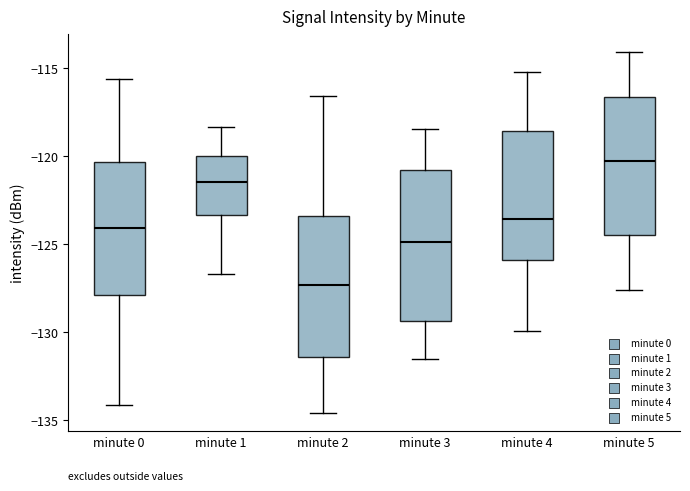

Where does the median line of the box for minute 4 sit on the y-axis? The values are not printed on the chart, so give them approximately, as read against the axis.

-123.5